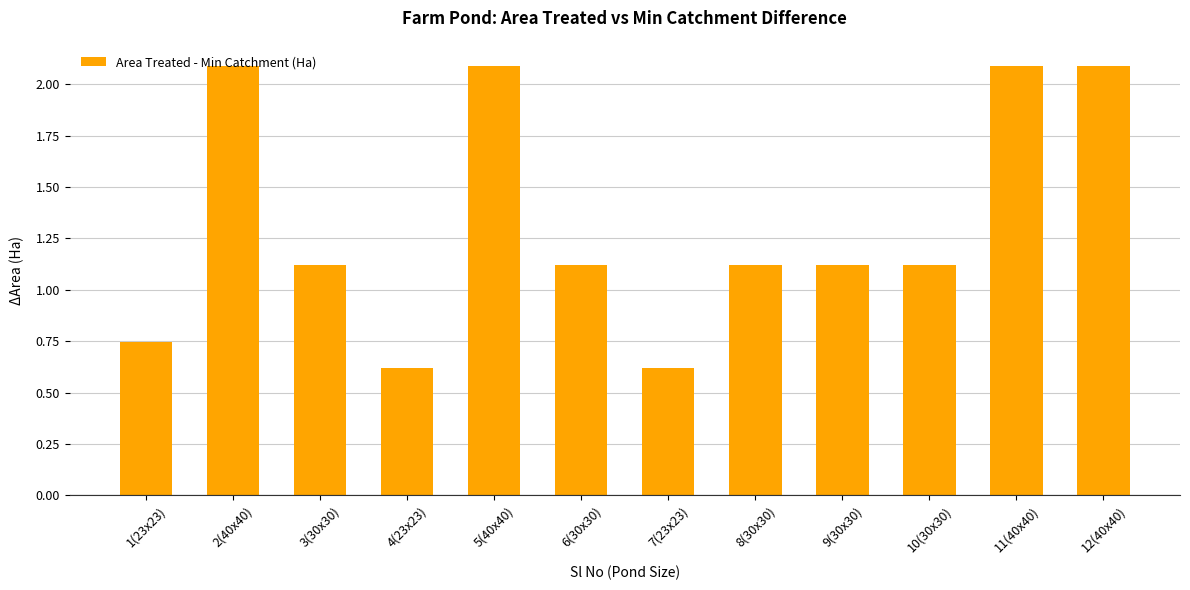

How many categories are shown in the chart?

12